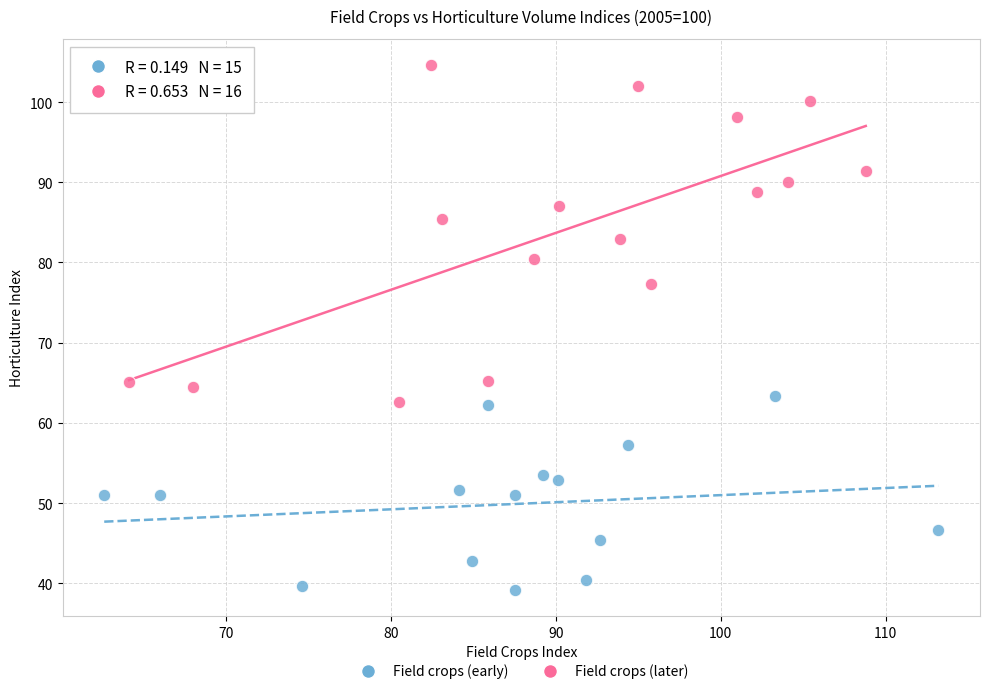

Which series contains the lowest Y value?

Field crops (early)